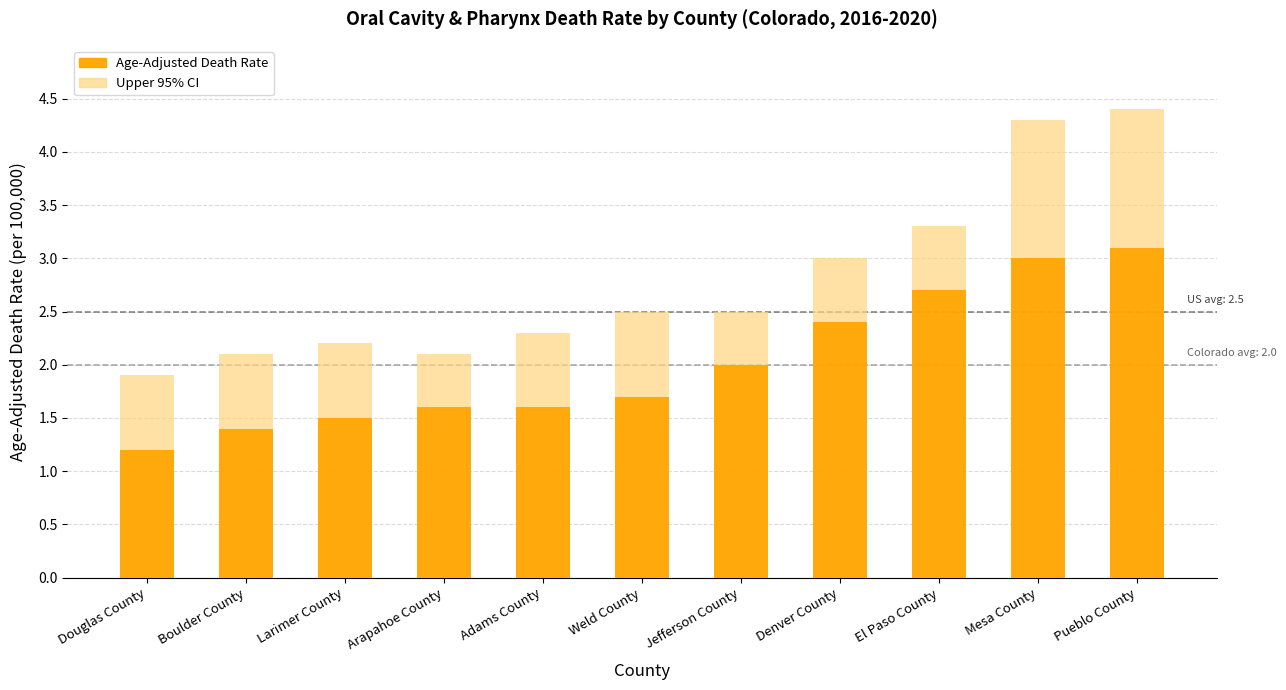

What is the sum of all Age-Adjusted Death Rate values?

22.2